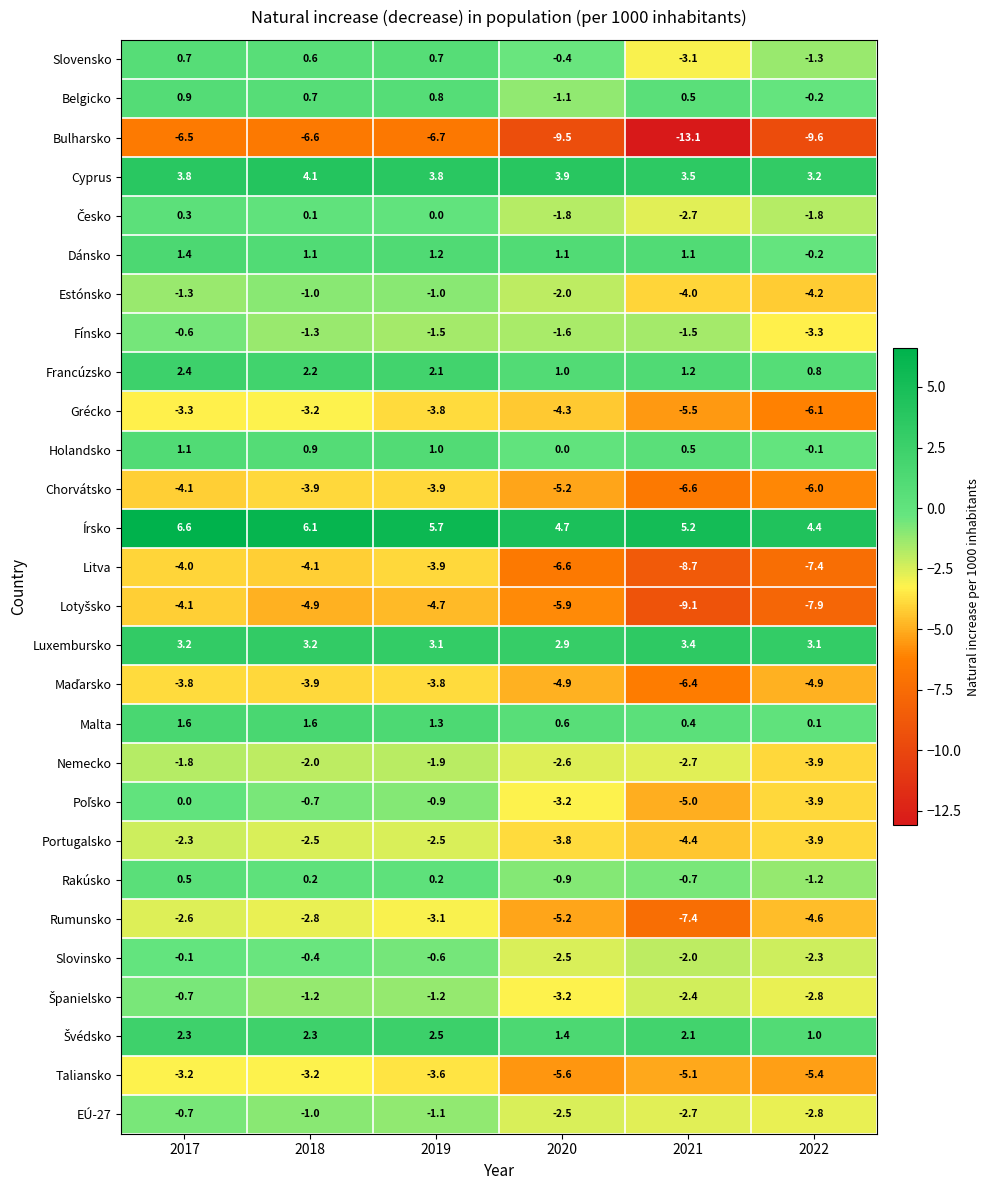

What is the total value across all series at 2019?

-21.8